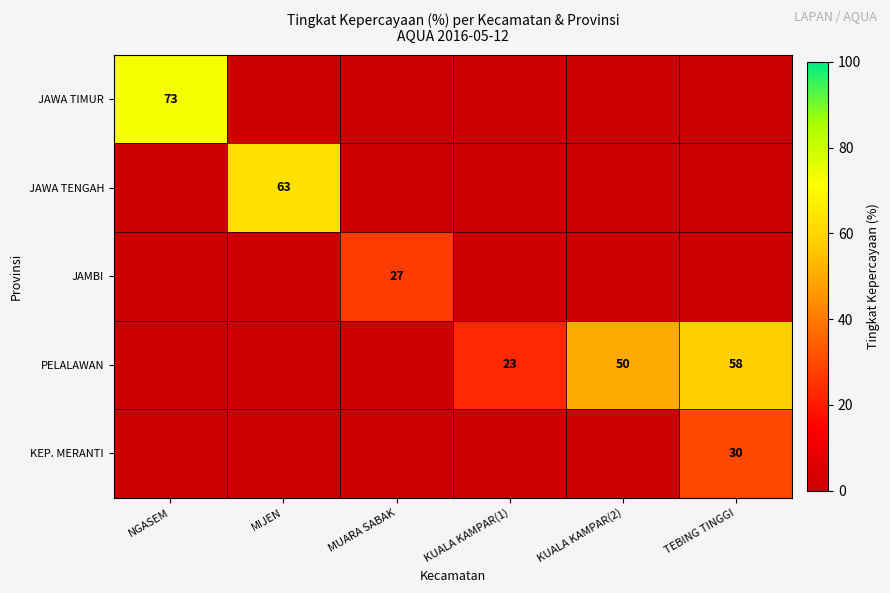

At which category is the sum across all series the highest?

TEBING TINGGI